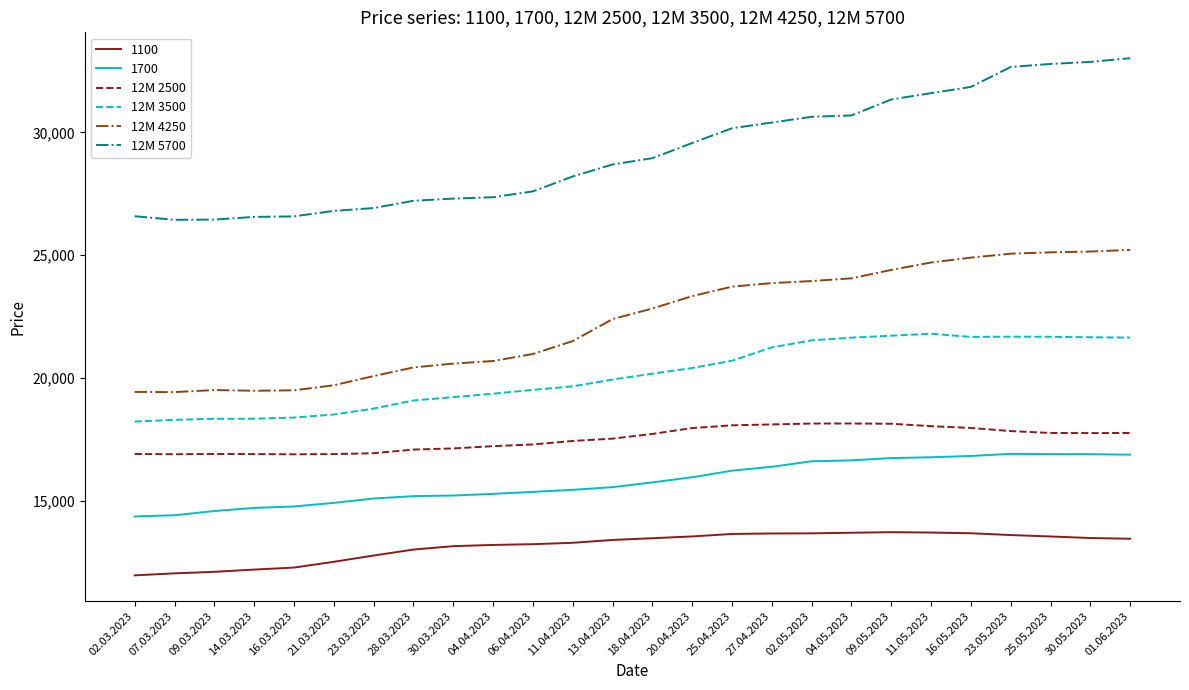

True or false: 1700 has a value of 14427 at 07.03.2023.

True